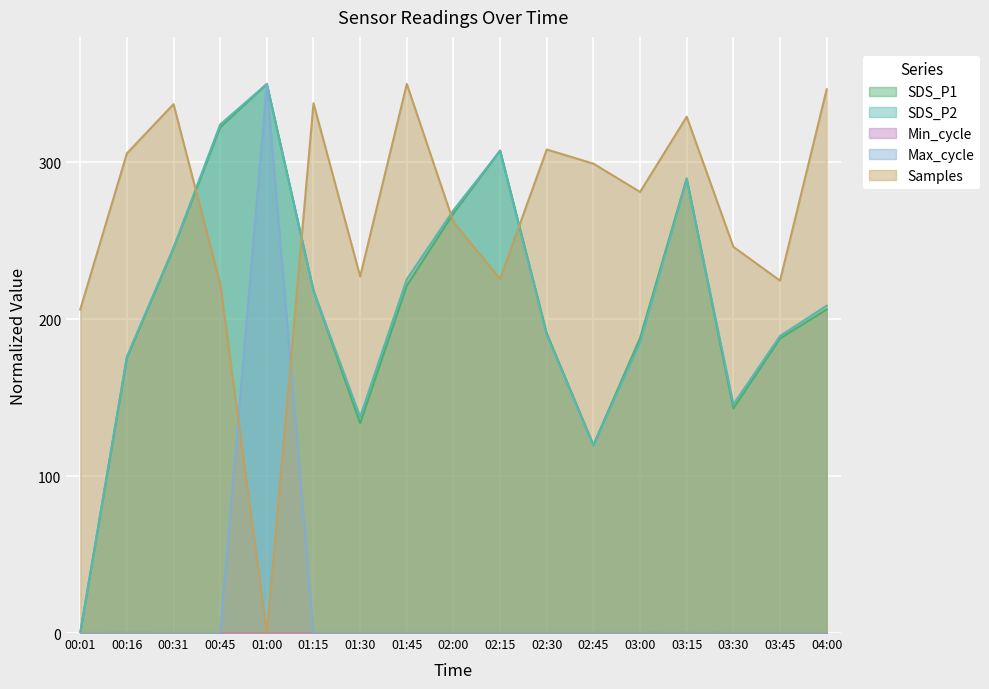

Which category has the lowest value across all series?

00:01